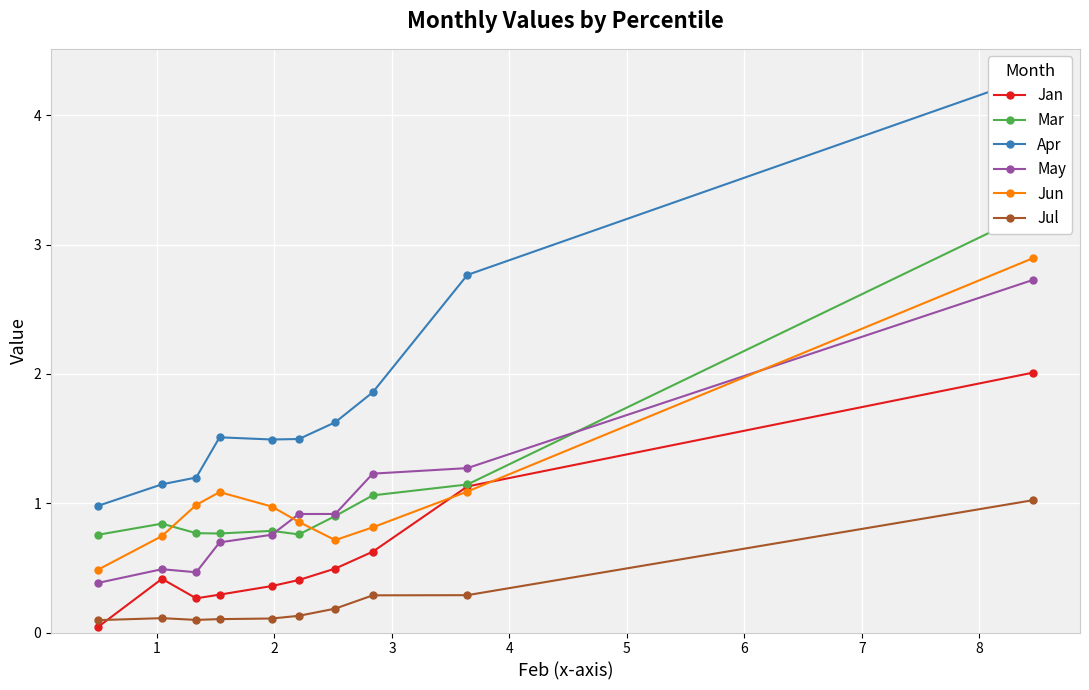

In Apr, how many points are lower than both neighbors (excluding endpoints)?

1